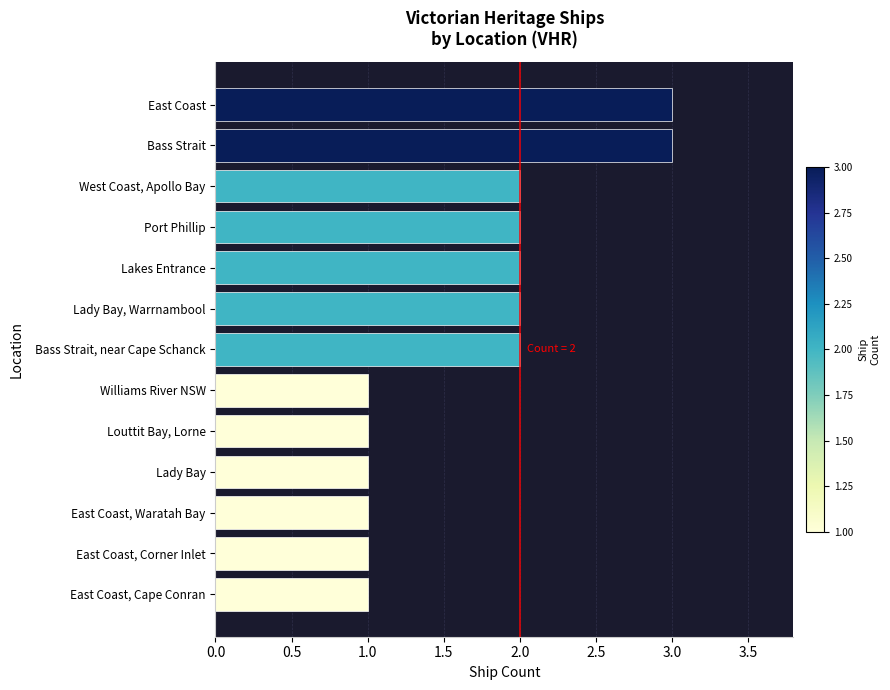

The value at Bass Strait is 3. True or false?

True